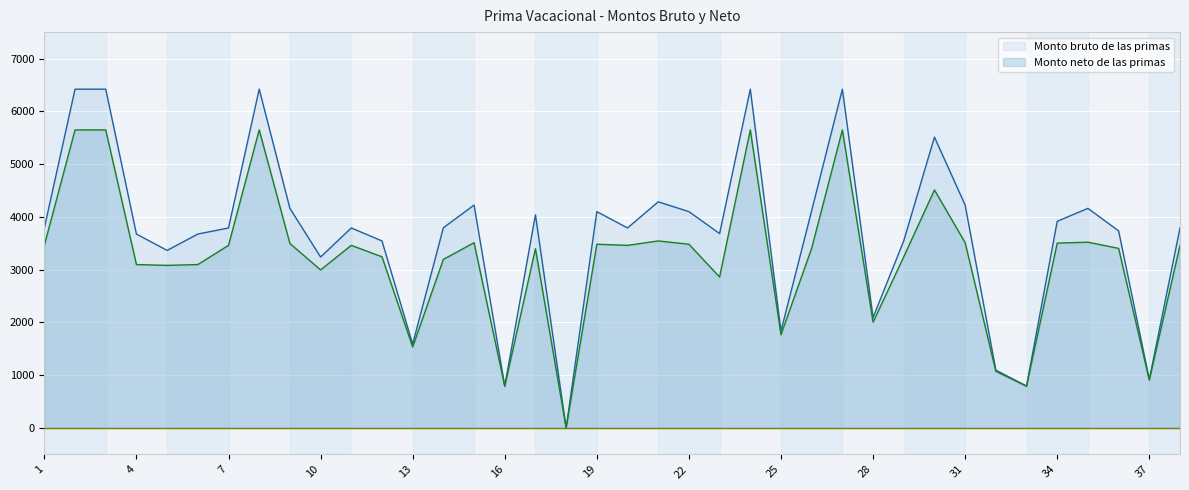

Which label corresponds to the largest value in the chart?

2